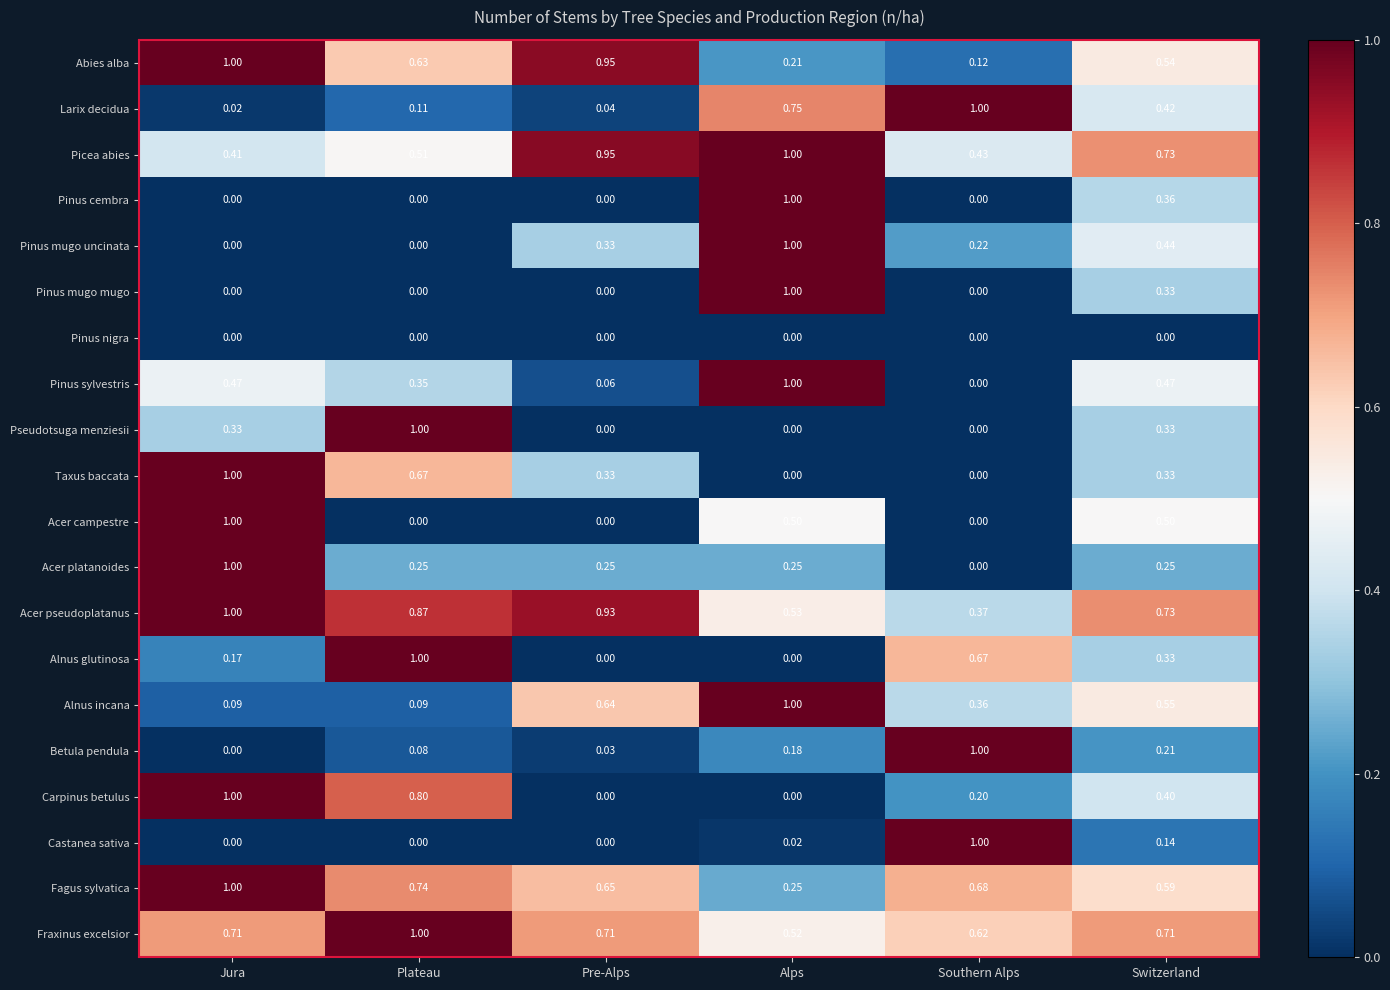

List the labels in order of Picea abies value, smallest first.

Jura, Southern Alps, Plateau, Switzerland, Pre-Alps, Alps